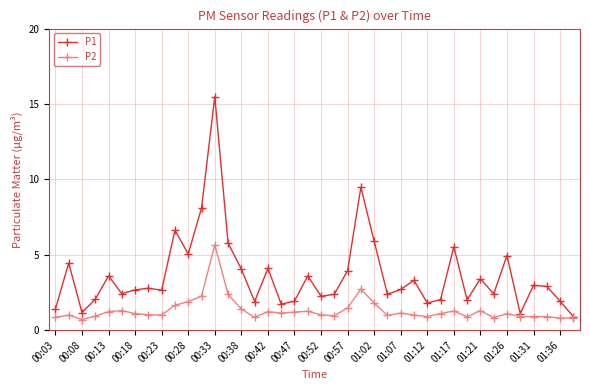

How many lines are shown in the chart?

2